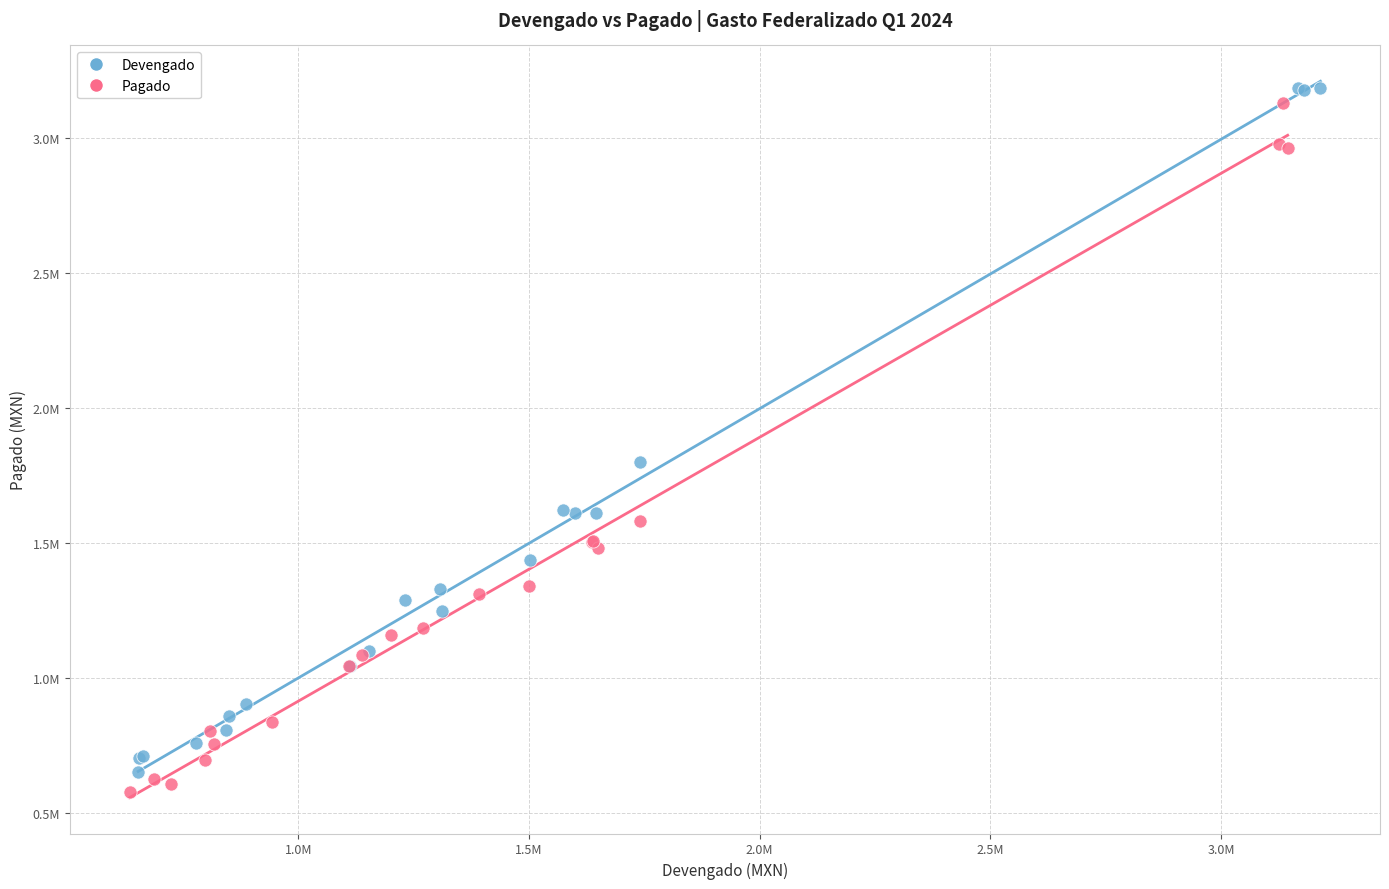

Which series contains the highest Y value?

Devengado